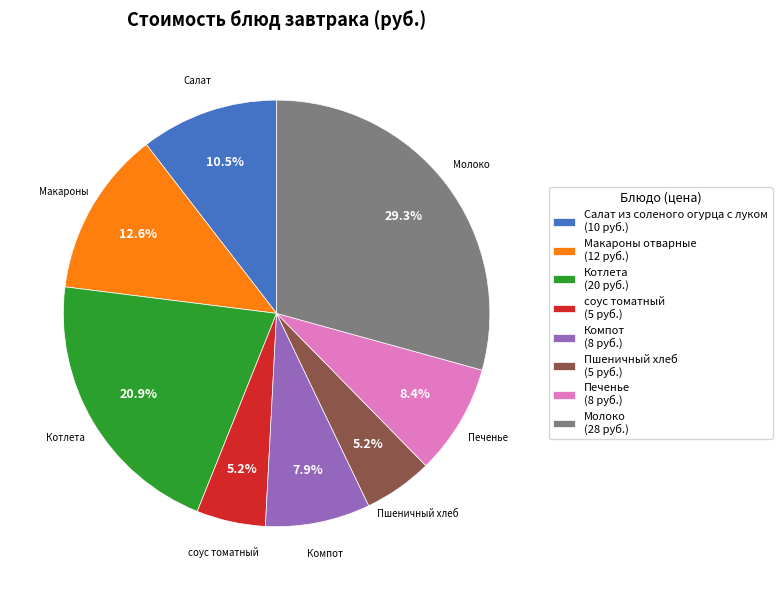

Count the number of slices in the pie.

8